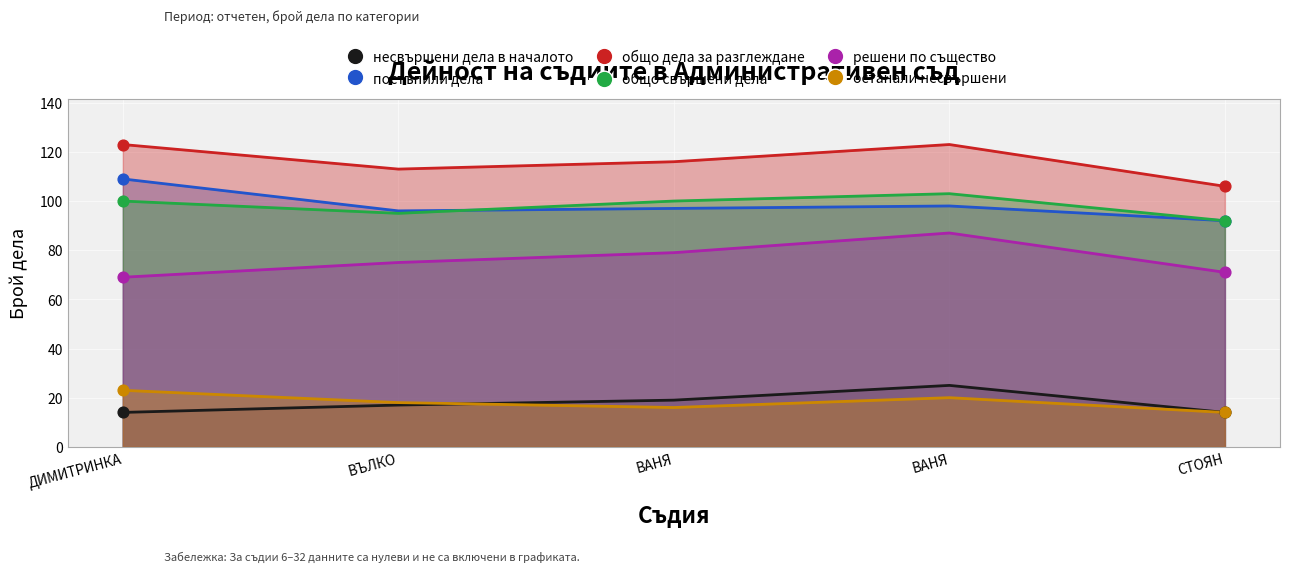

At how many categories does at least one series exceed 25?

5